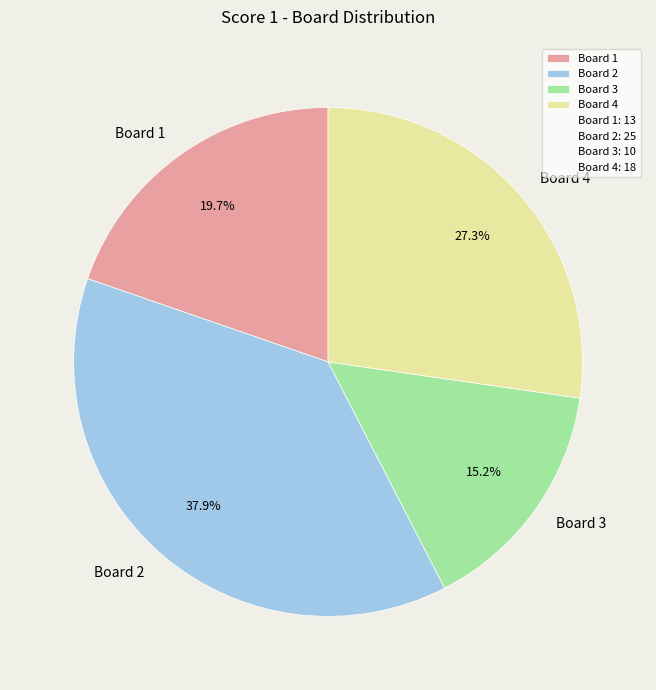

How much of the chart is everything except Board 2?

62.1%